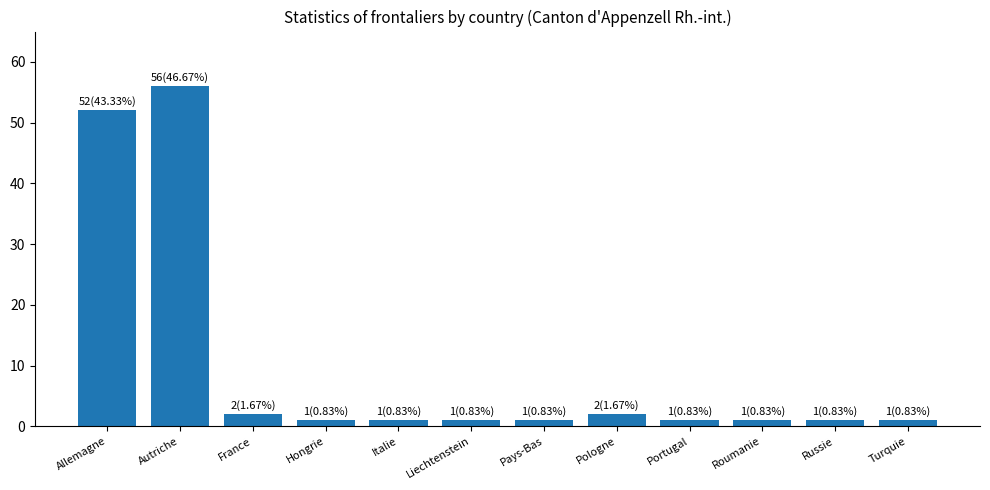

Are the bars grouped side by side (vs. stacked)?

No